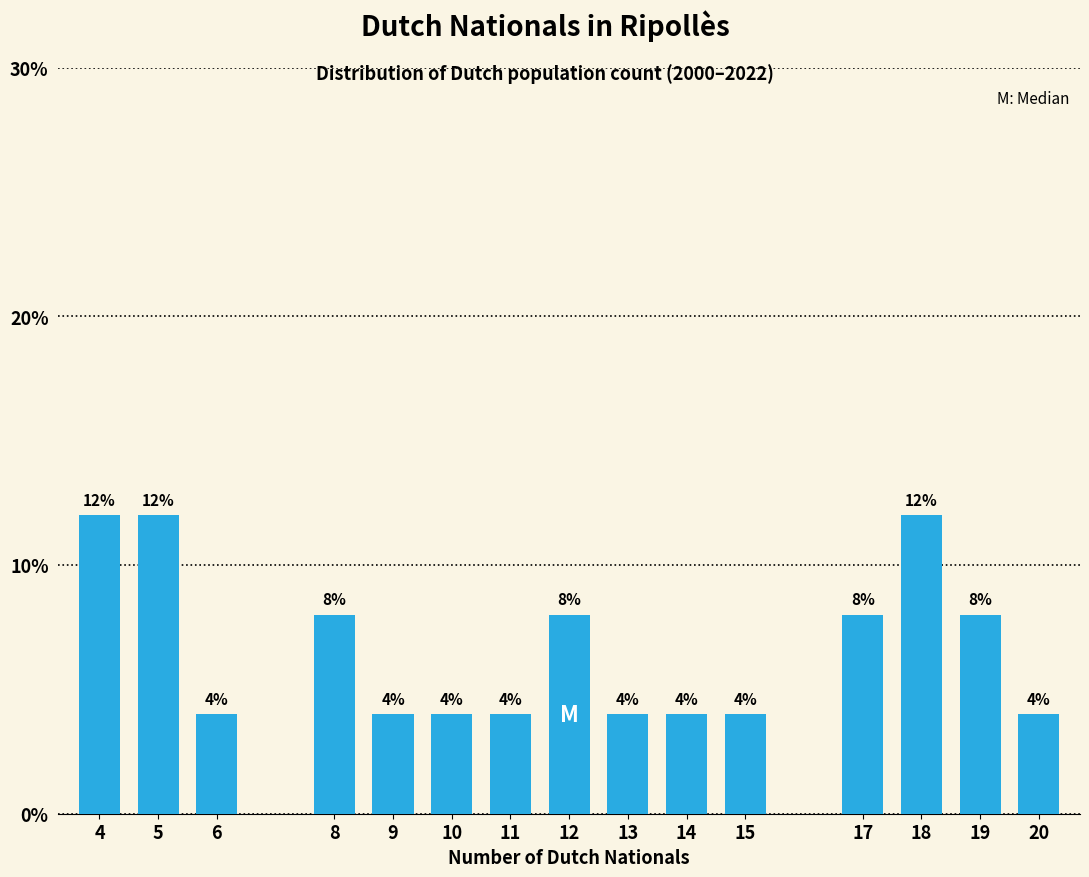

Reading right to left, what are all the values shown in this chart?

4	8	12	8	4	4	4	8	4	4	4	8	4	12	12